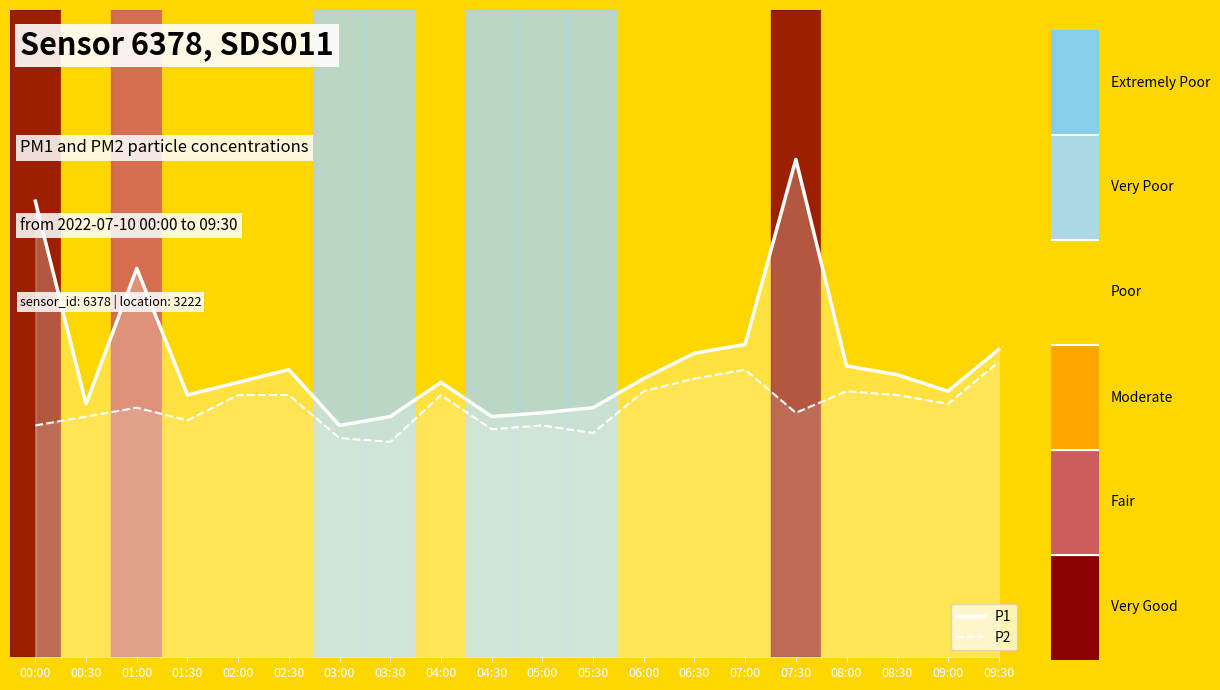

In P2, how many points are higher than both neighbors (excluding endpoints)?

5